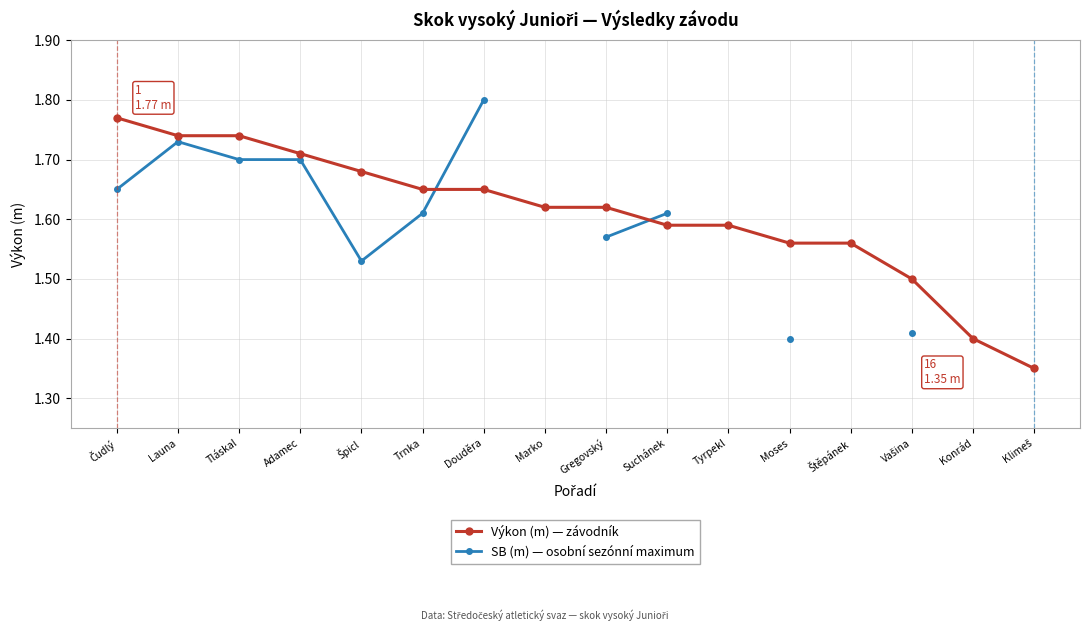

Does the chart have visible grid lines?

Yes